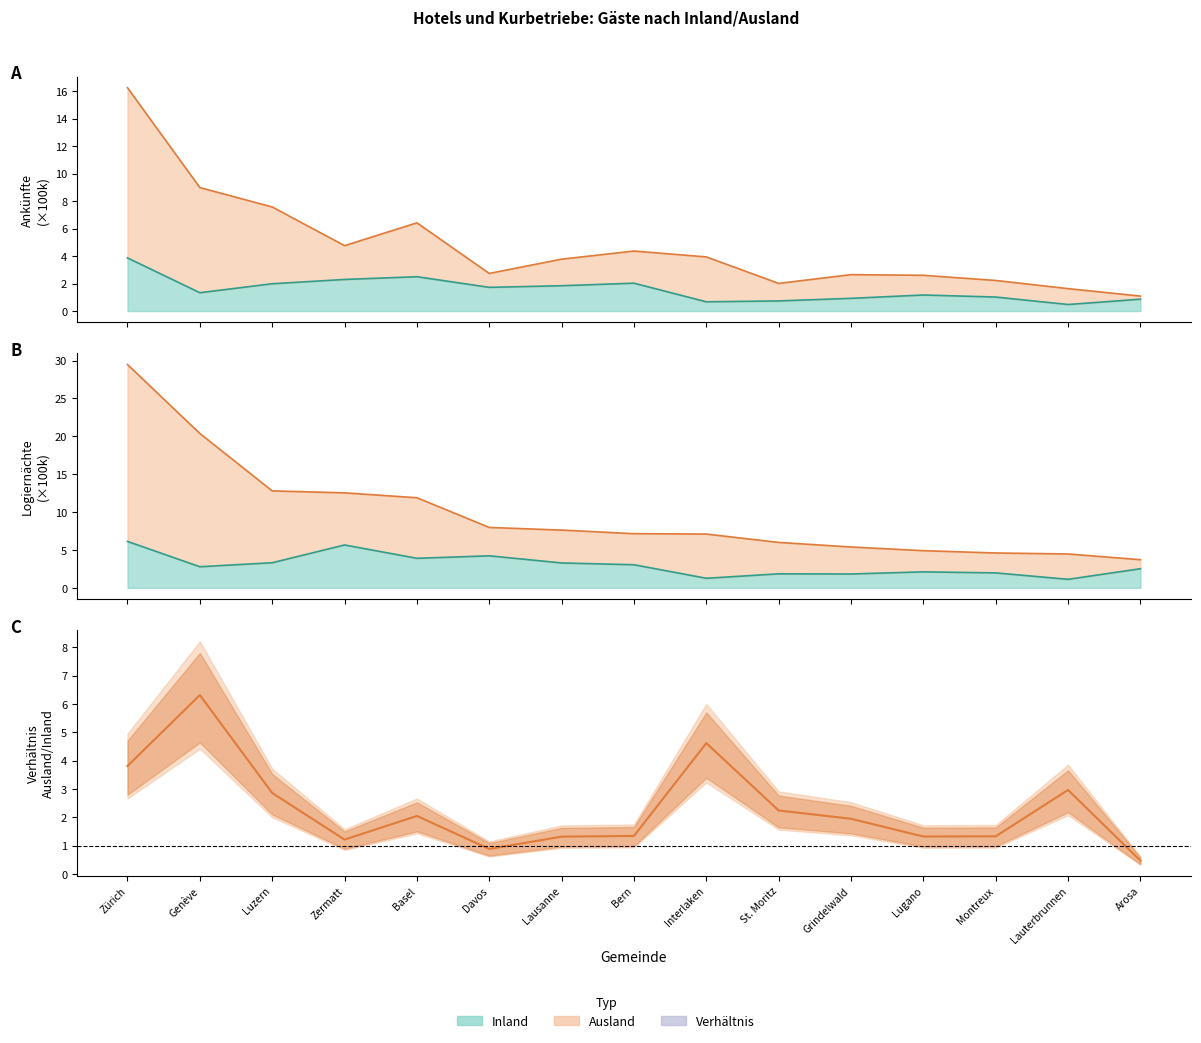

Which category has the lowest value across all series?

Arosa